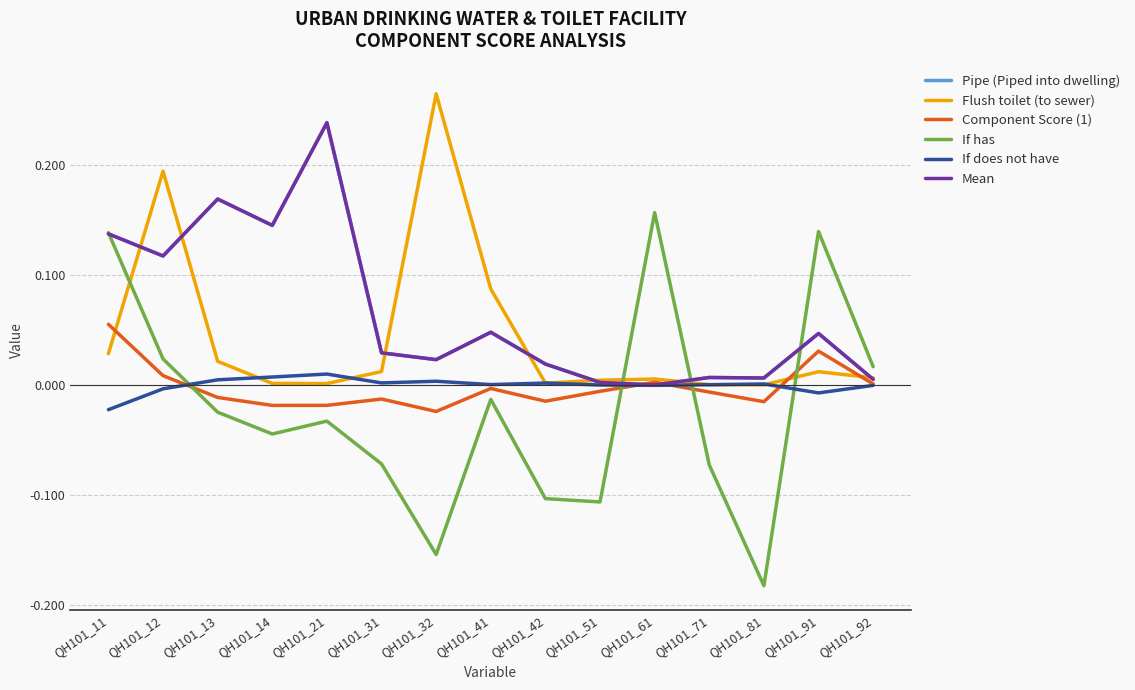

True or false: Flush toilet (to sewer) has more than 2 points higher than both neighbors.

True